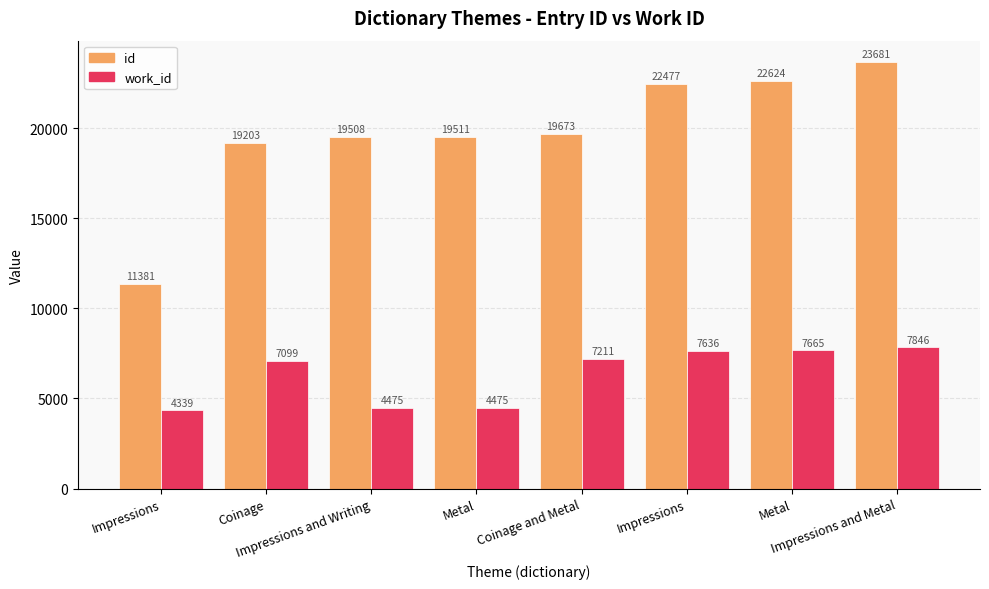

What is the value of the id bar at the 1st from the left?

11381